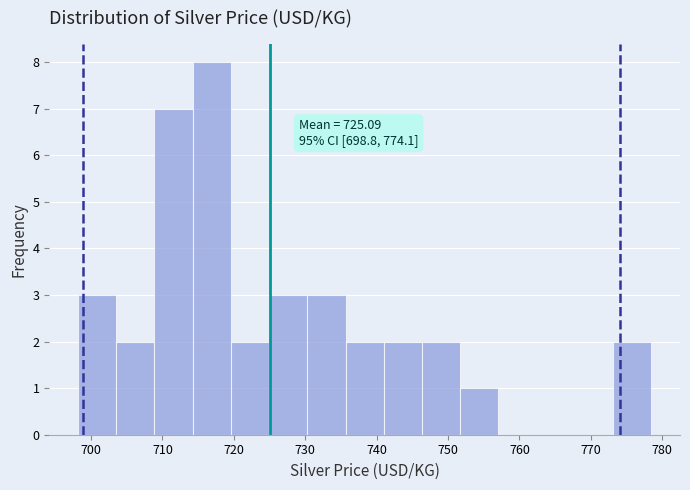

Over which range of the x-axis is the bar tallest?

714 to 720